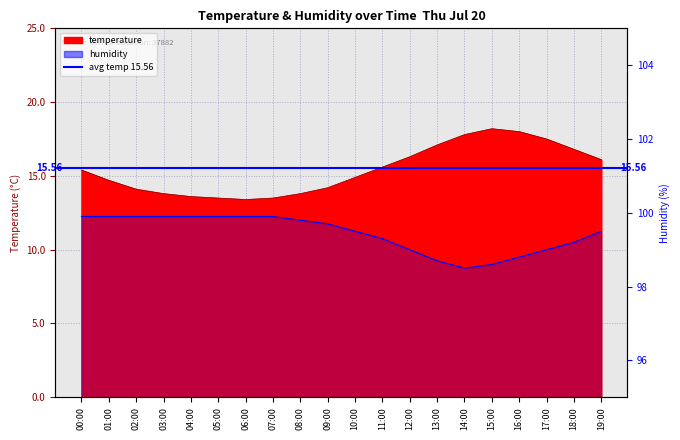

What is the change in value from 00:00 to 17:00?

-0.9